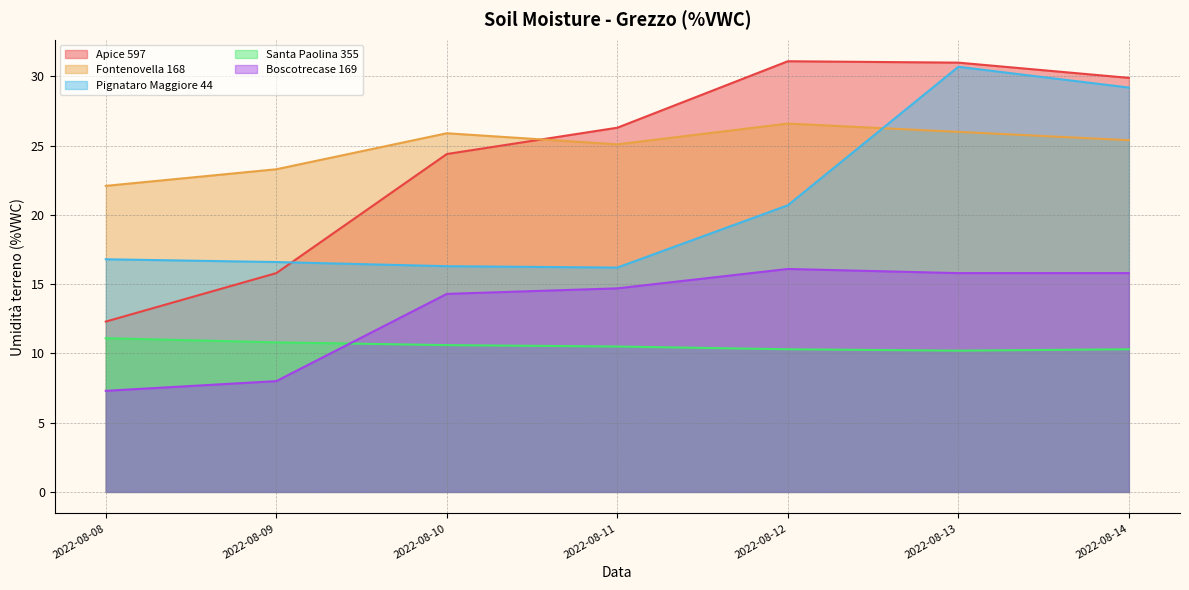

What are all the series names shown in the legend?

Apice 597, Fontenovella 168, Pignataro Maggiore 44, Santa Paolina 355, Boscotrecase 169